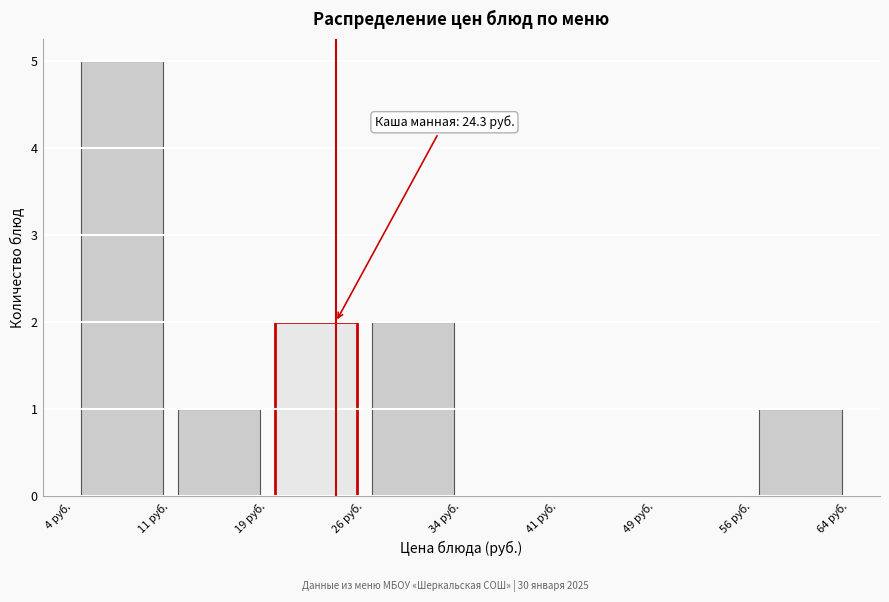

Which range on the x-axis has the tallest bar?

4.0 to 11.5